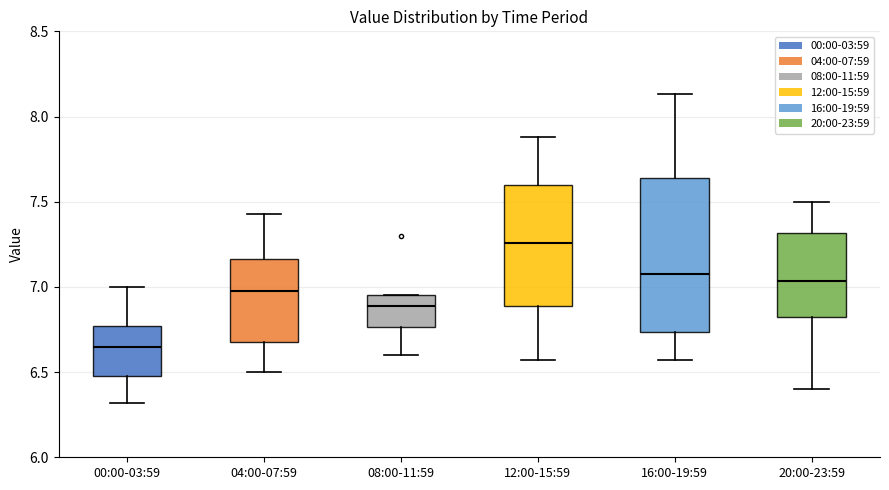

Which box is the tallest, from its lower edge to its upper edge?

16:00-19:59